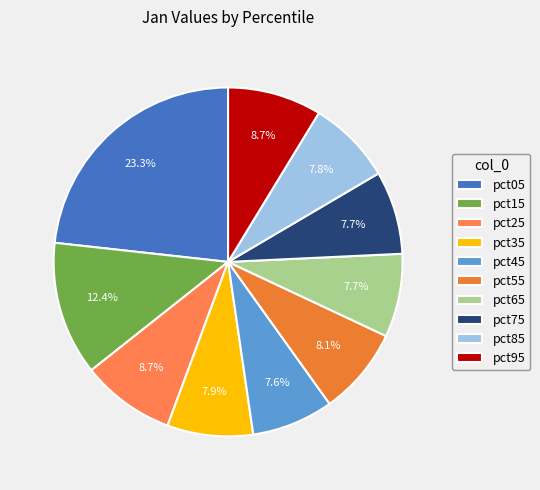

What is the smallest slice in the pie chart?

pct45